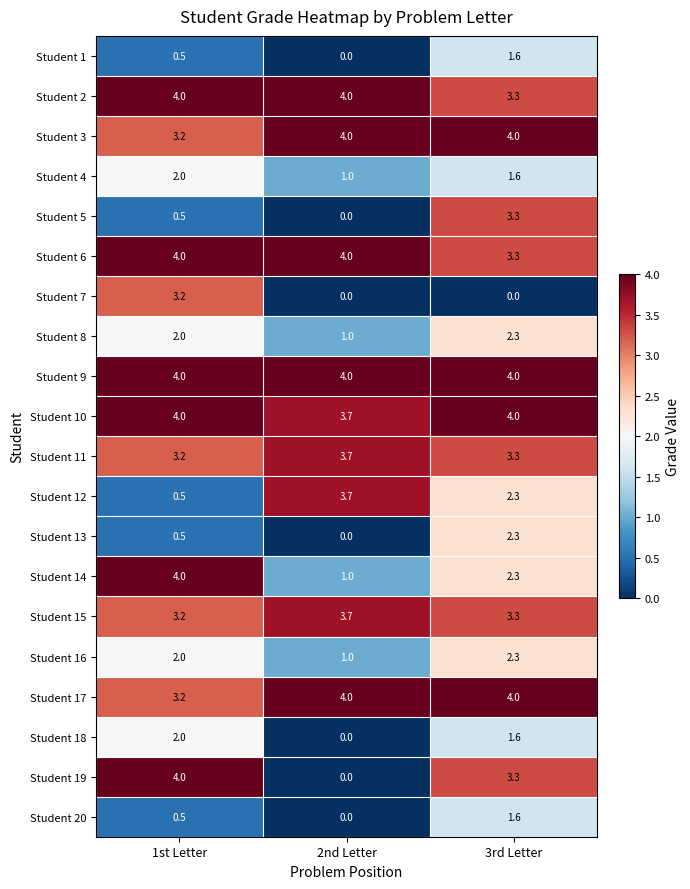

At which category is the sum across all series the highest?

3rd Letter